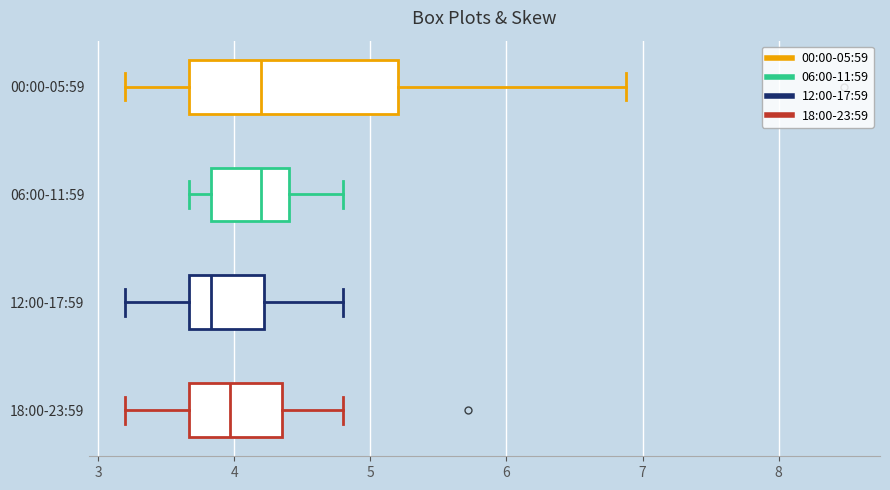

Reading bottom to top, transcribe this box plot: for each box, give where its median line is, the range the box spans, and where its two whiskers end, as read against the x-axis. The values are not printed on the chart, so give them approximately, as read against the axis.

18:00-23:59: median 4.0, box 3.7 to 4.4, whiskers 3.2 to 4.8
12:00-17:59: median 3.8, box 3.7 to 4.2, whiskers 3.2 to 4.8
06:00-11:59: median 4.2, box 3.8 to 4.4, whiskers 3.7 to 4.8
00:00-05:59: median 4.2, box 3.7 to 5.2, whiskers 3.2 to 6.9